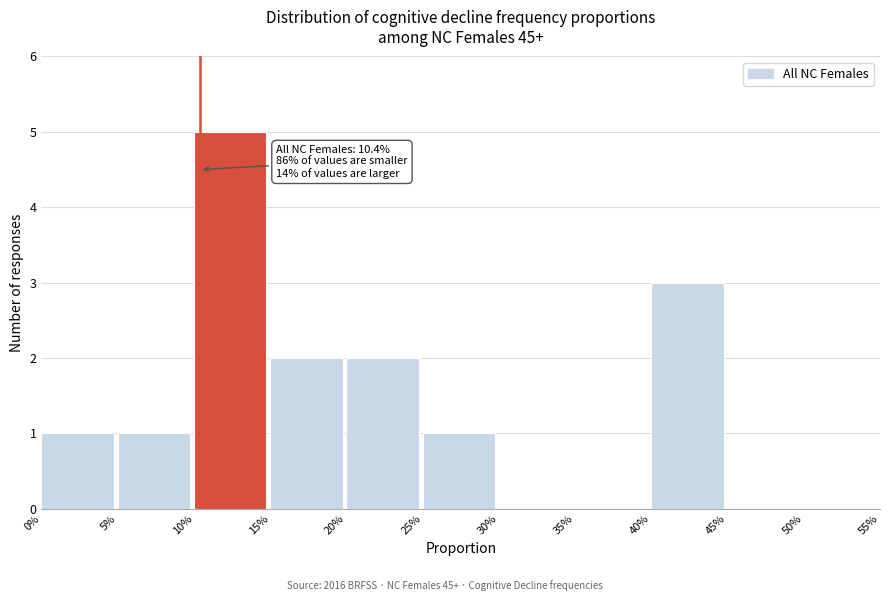

Reading right to left, list all the values displayed in this chart.

50%=0	45%=0	40%=3	35%=0	30%=0	25%=1	20%=2	15%=2	10%=5	5%=1	0%=1